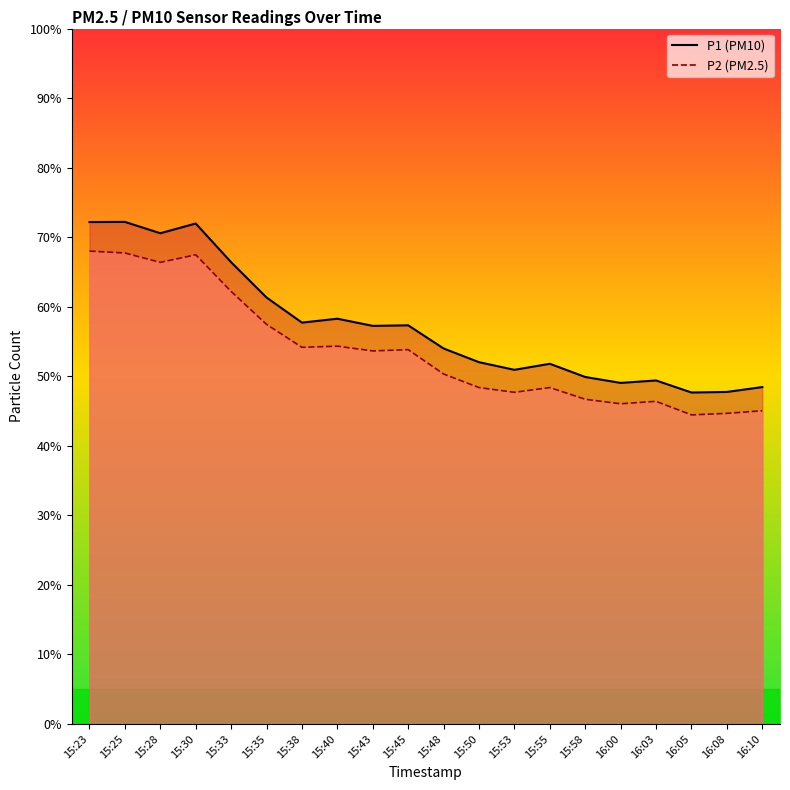

What is the difference between the highest and lowest values at 15:23?

4.2